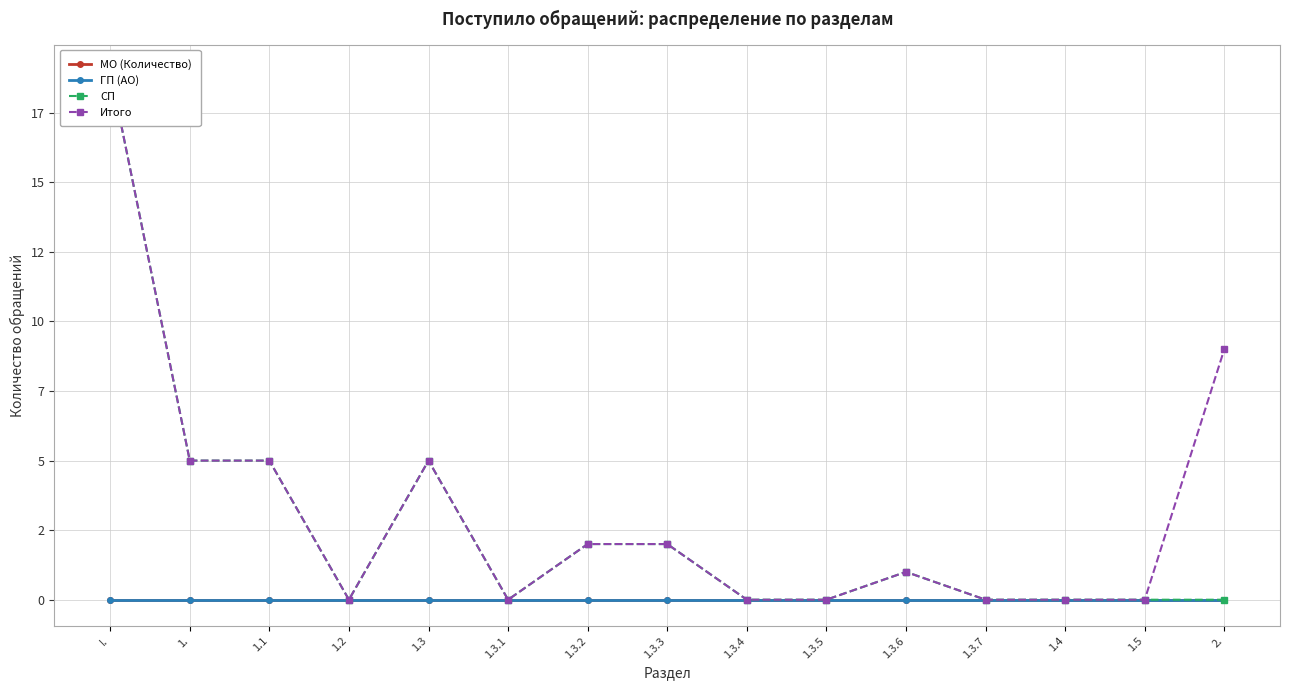

Count the number of data series in this chart.

4